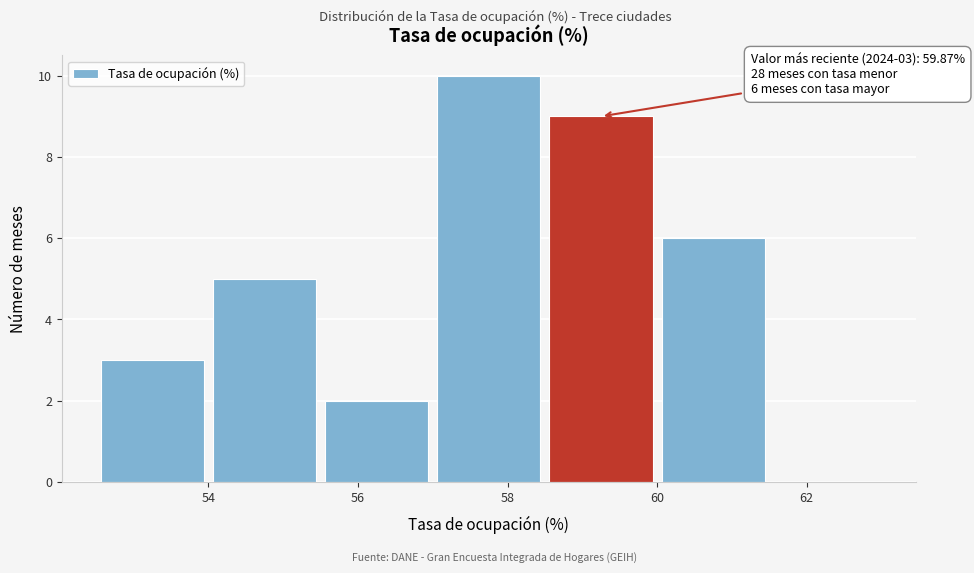

Which range on the x-axis has the tallest bar?

57.0 to 58.5